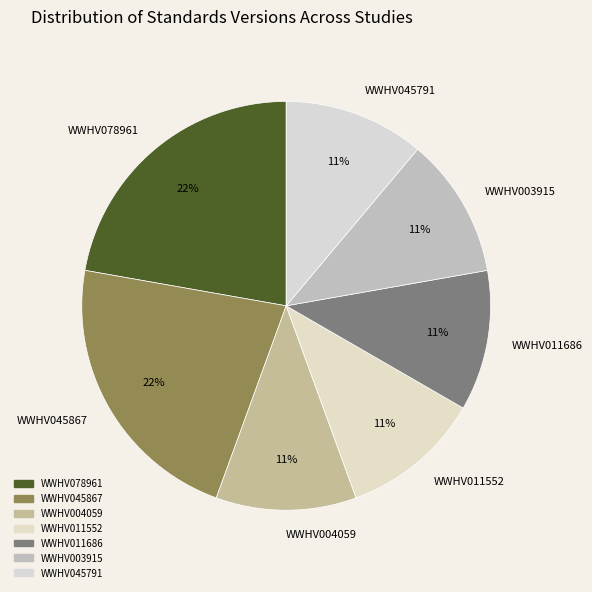

To the nearest percent, what is the average slice percentage?

14%